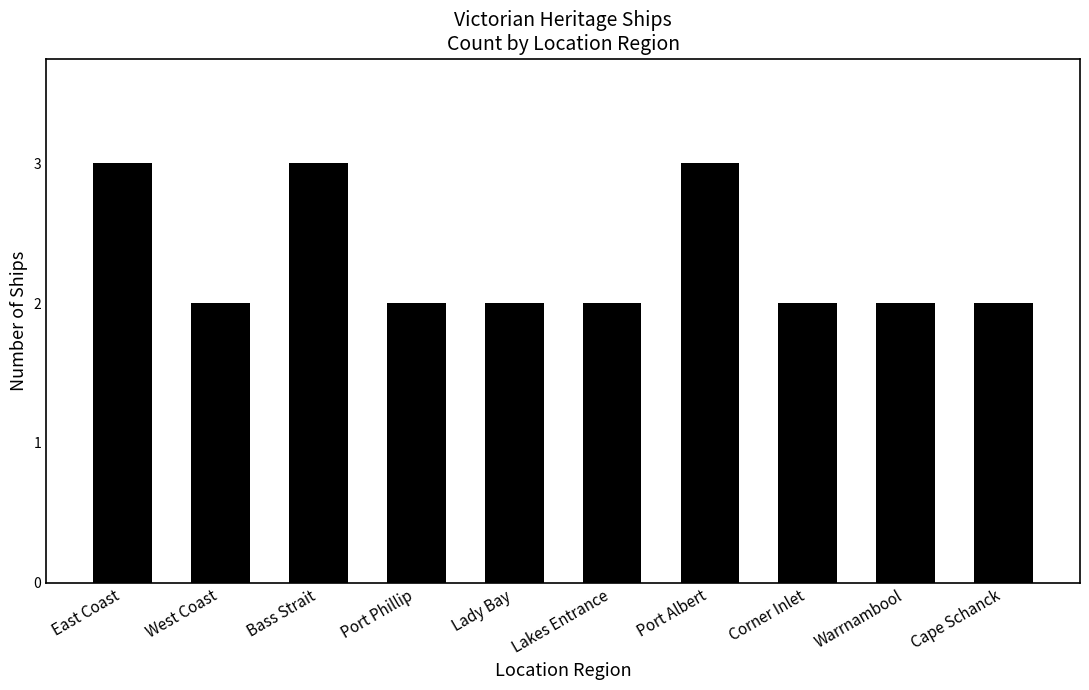

How many bars are there in total?

10